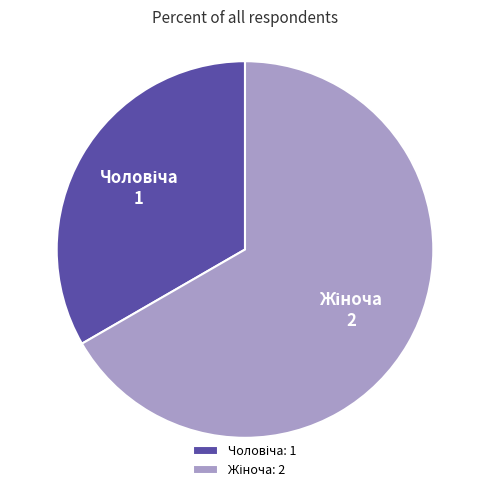

Does any single category account for the majority?

Yes